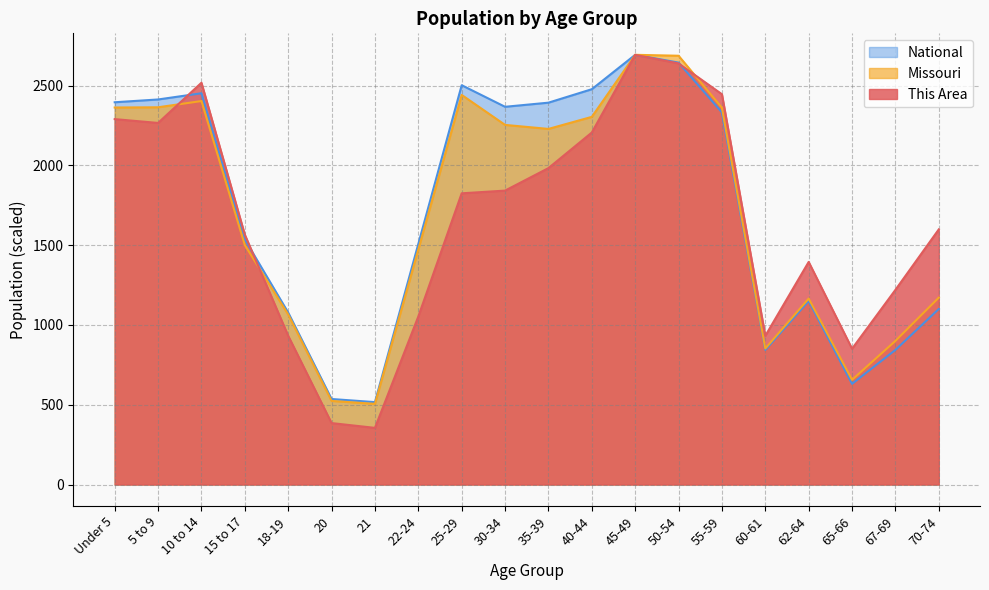

What is the greatest value displayed?

2693.0